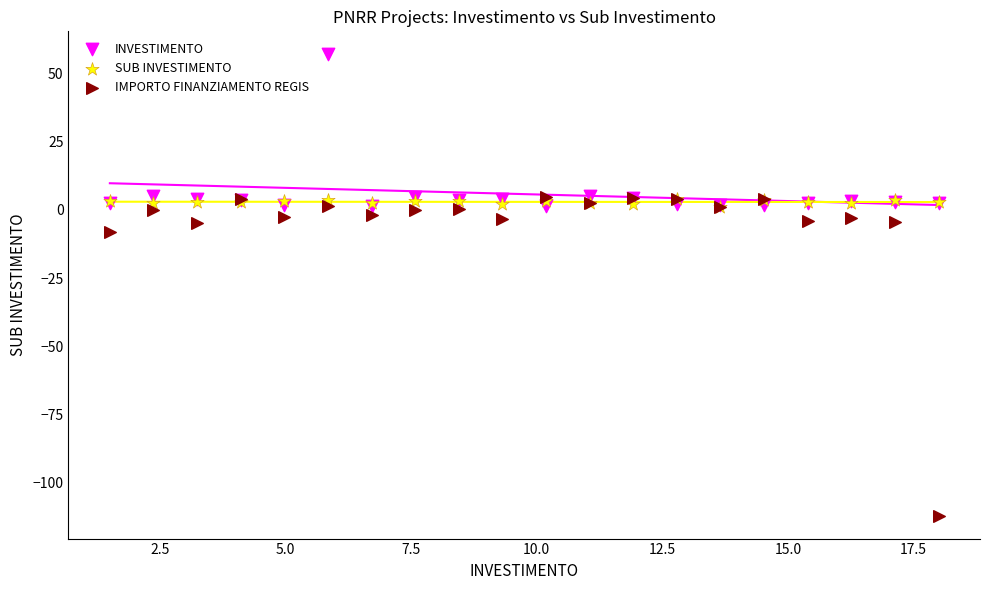

Across all series, what Y value is closest to -27?

-8.0